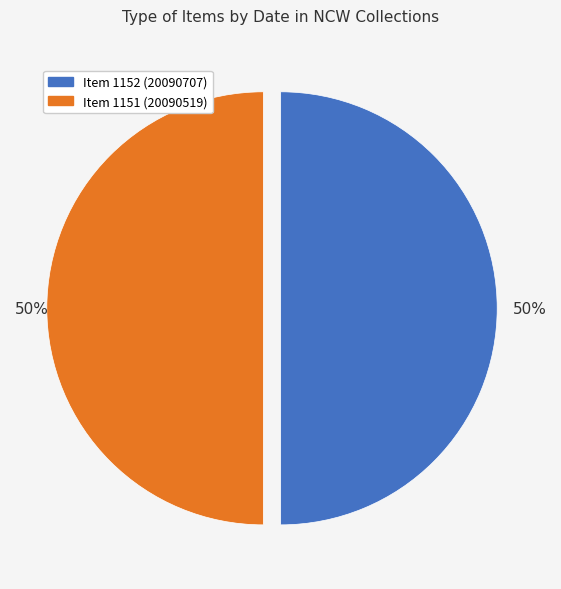

What is the ratio of the value at Item 1151 (20090519) to the value at Item 1152 (20090707)?

1.0